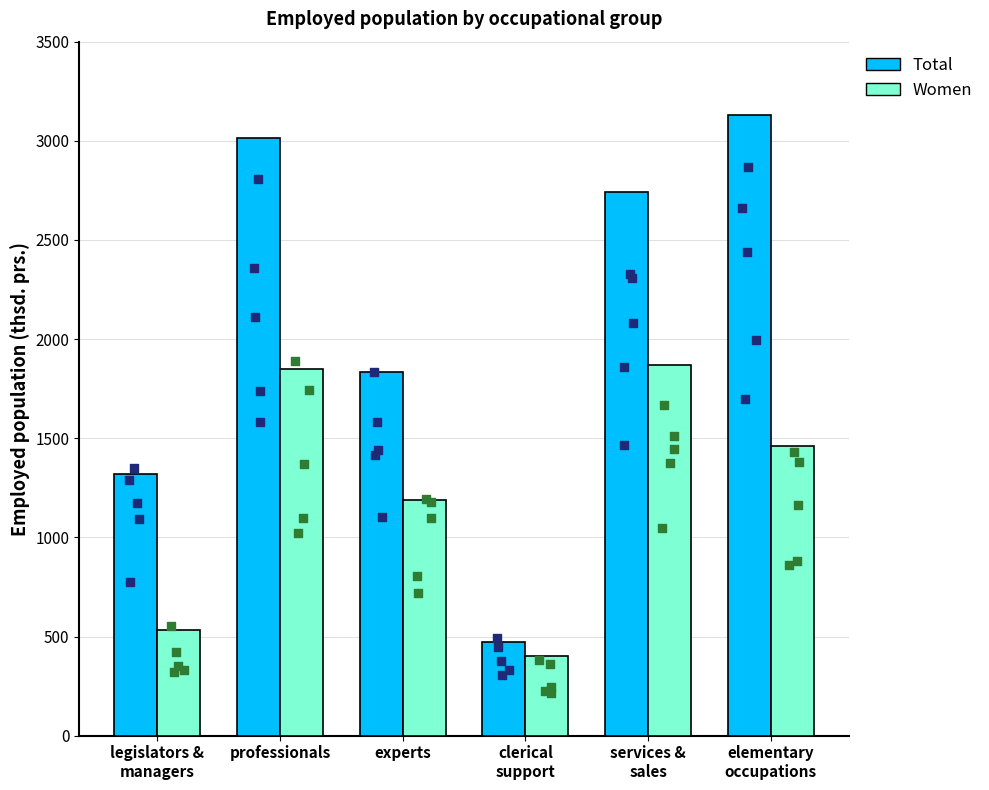

Which series reaches the maximum Y coordinate?

Total